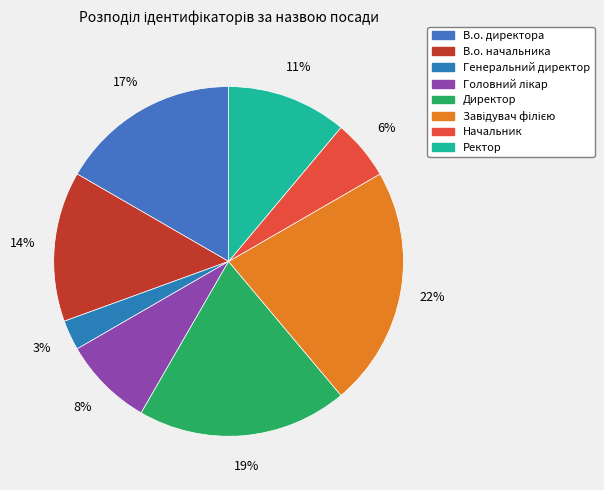

To the nearest percent, what is the difference between the largest and smallest slice percentages?

19%